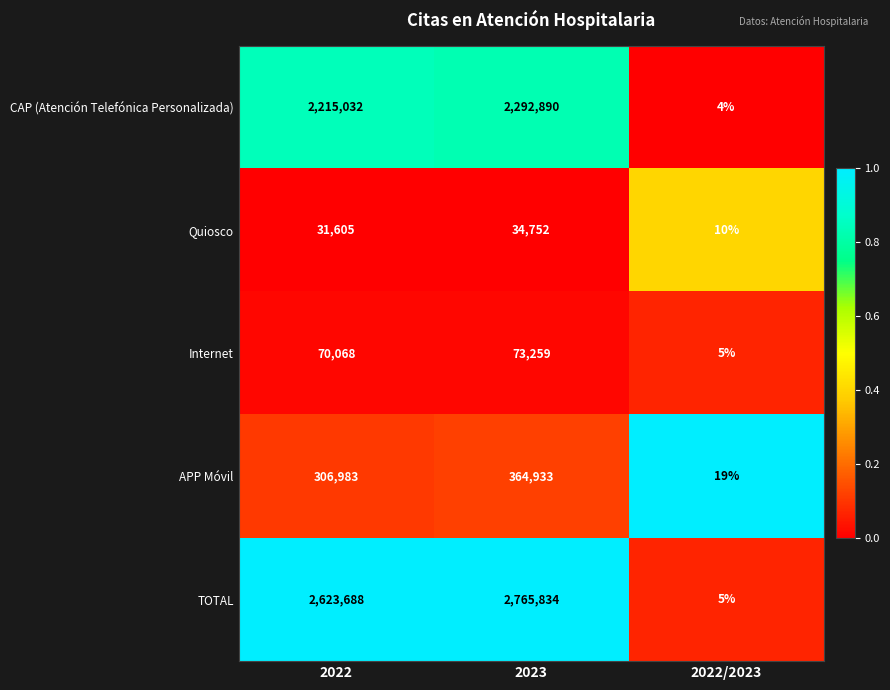

What is the greatest value displayed?

2765834